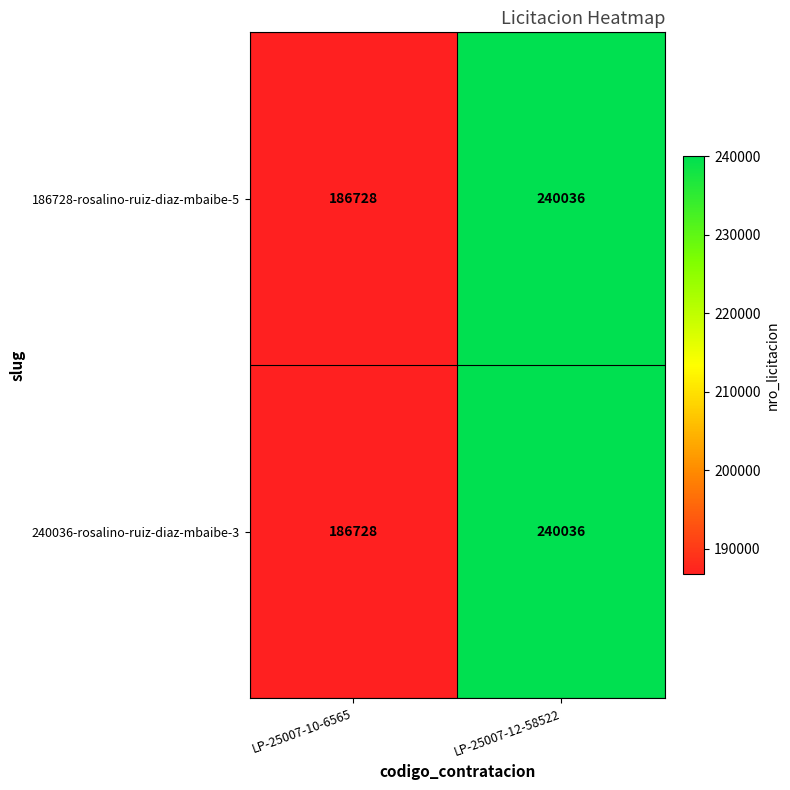

At which label does 240036-rosalino-ruiz-diaz-mbaibe-3 reach its minimum?

LP-25007-10-6565